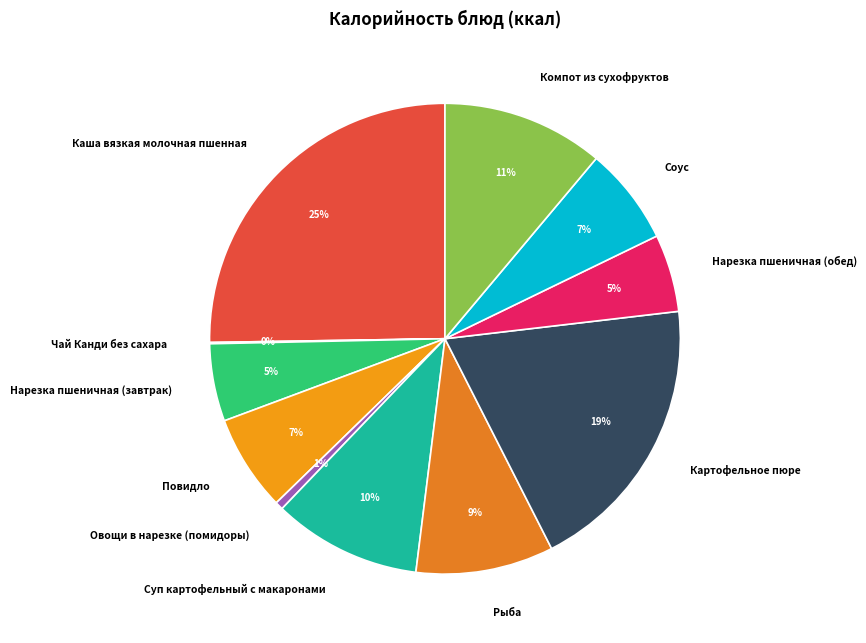

Is there a majority slice in this chart?

No